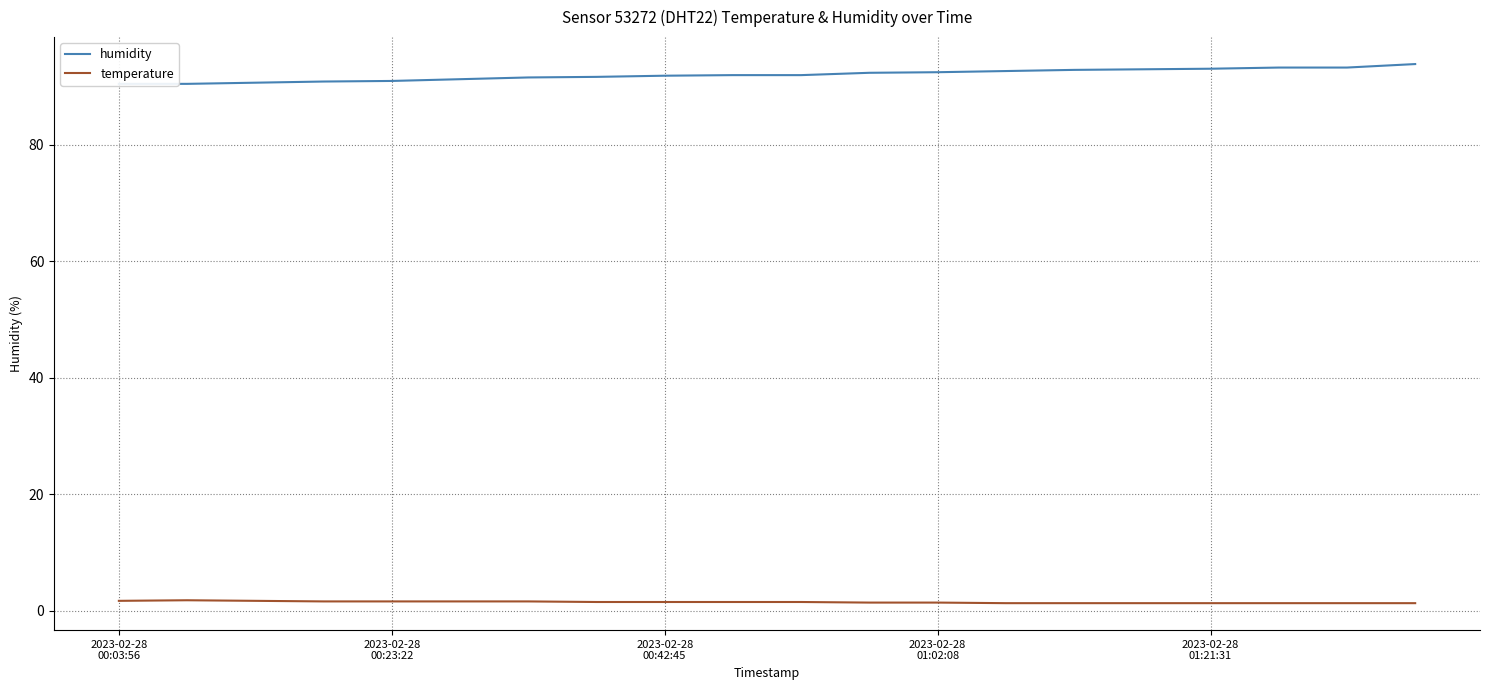

How many temperature values are between 1 and 2?

20